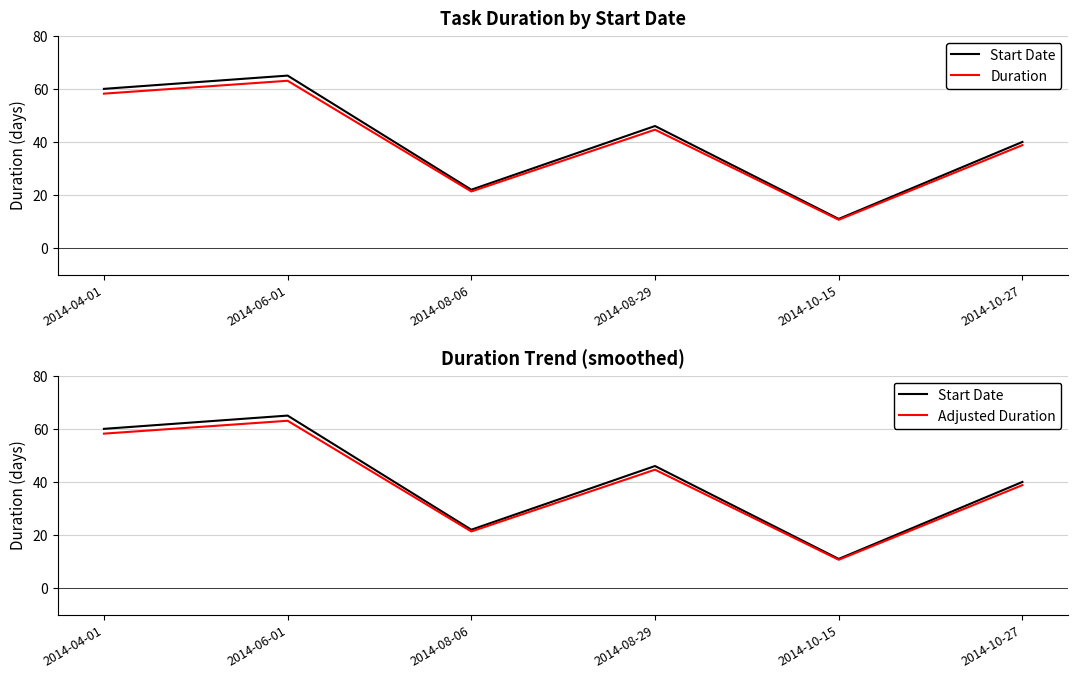

Is the value of Start Date at 2014-04-01 greater than the value of Duration at 2014-04-01?

Yes